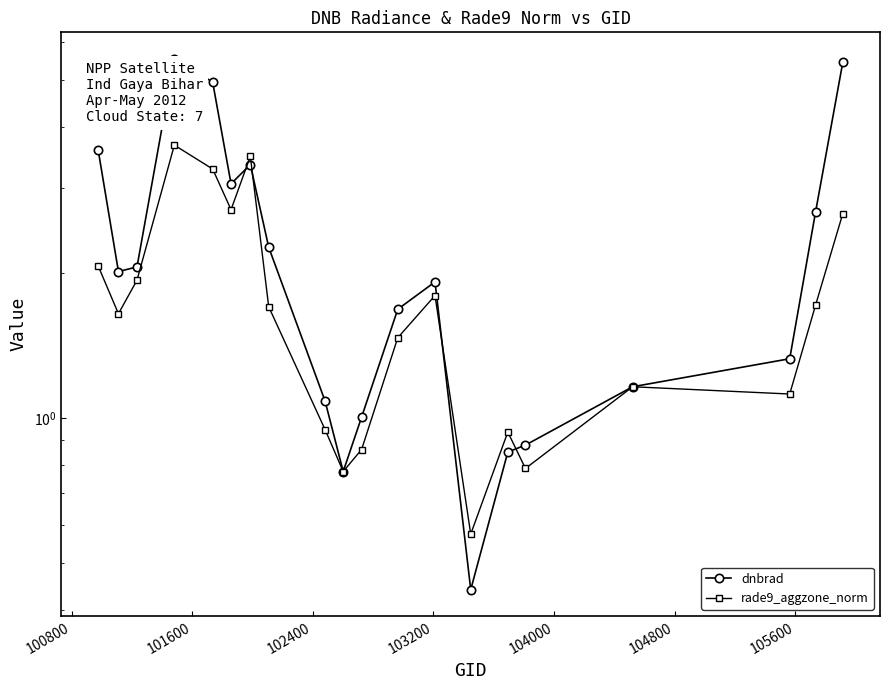

At 103200, list the series in order from largest to smallest.

dnbrad, rade9_aggzone_norm